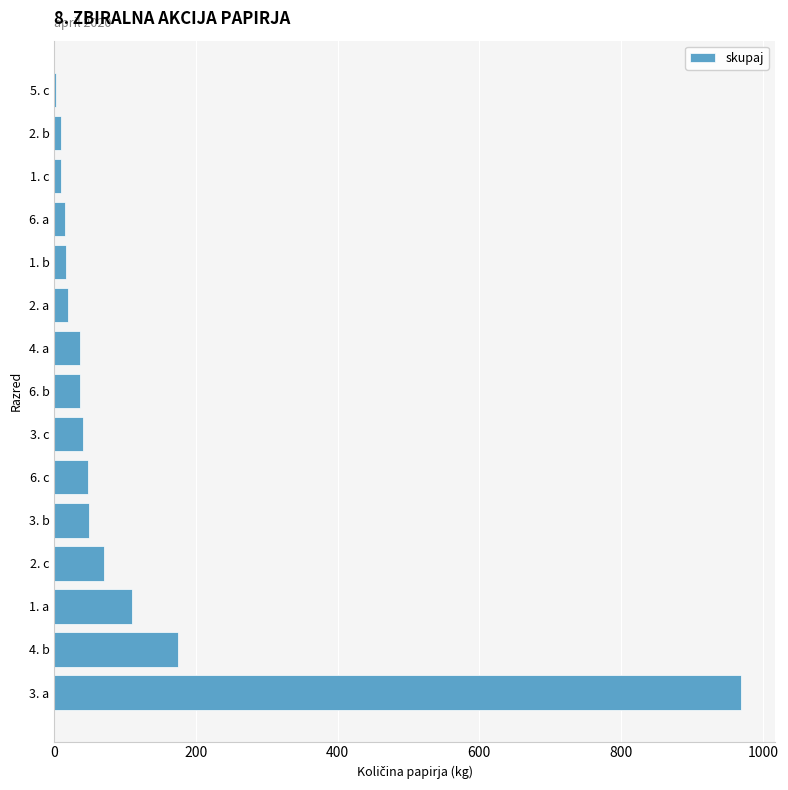

Where is the data nearest to the value 486?

4. b